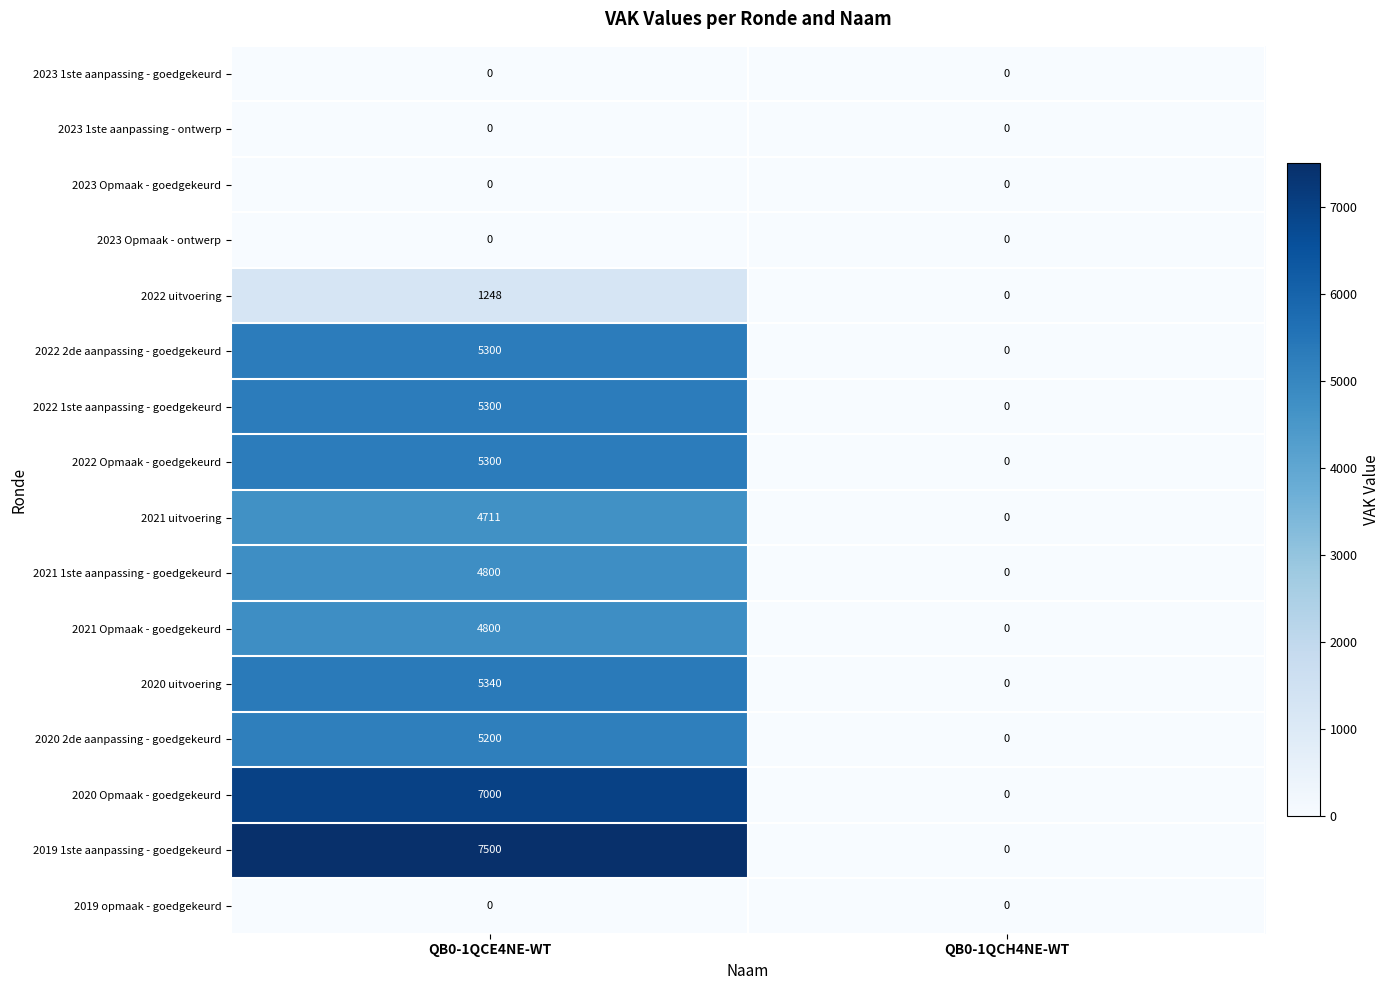

Is the value of 2021 Opmaak - goedgekeurd at QB0-1QCE4NE-WT greater than the value of 2022 2de aanpassing - goedgekeurd at QB0-1QCH4NE-WT?

Yes